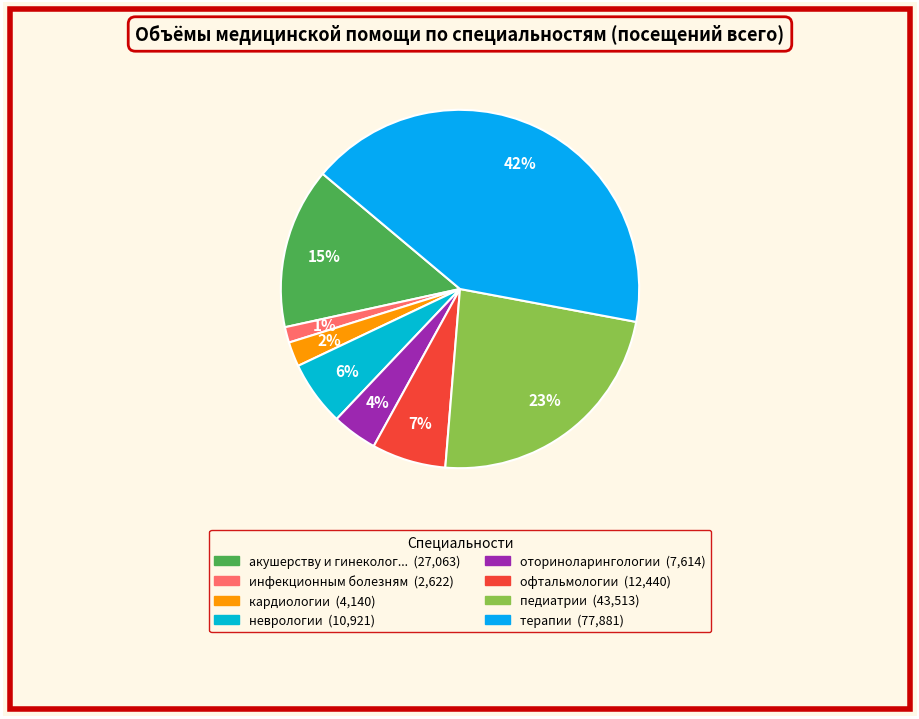

Count the number of slices in the pie.

8